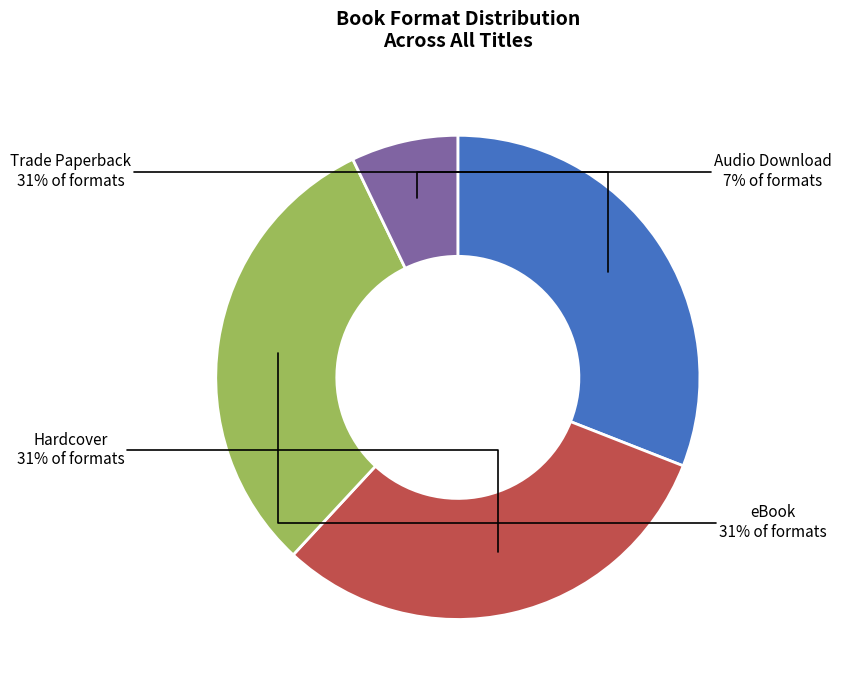

Does eBook represent more than half of the total?

No